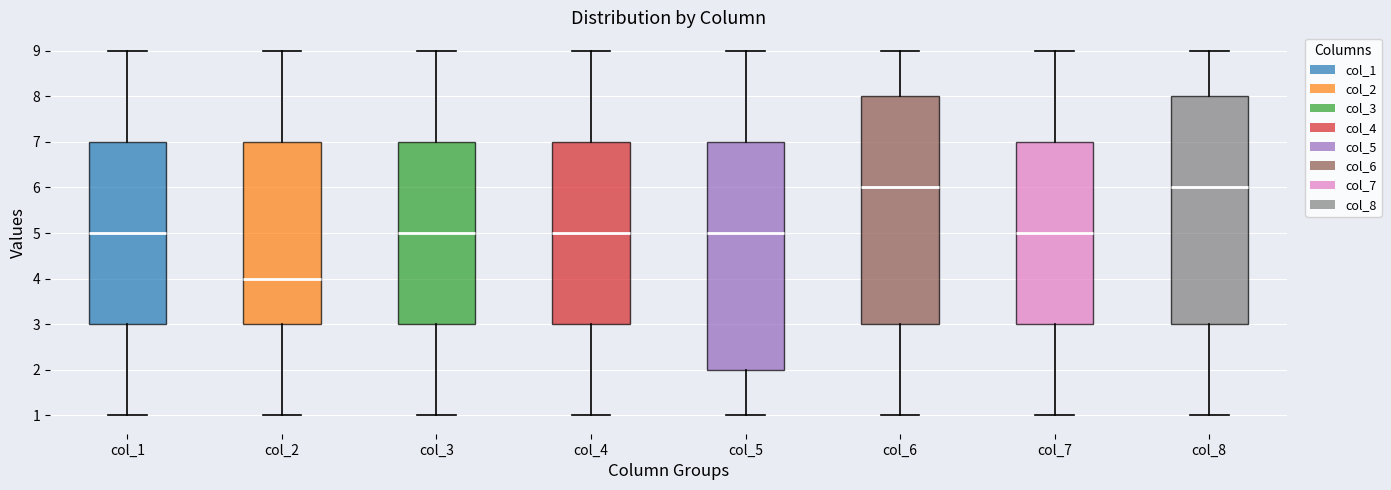

Reading left to right, transcribe this box plot: for each box, give where its median line is, the range the box spans, and where its two whiskers end, as read against the y-axis. The values are not printed on the chart, so give them approximately, as read against the axis.

col_1: median 5, box 3 to 7, whiskers 1 to 9
col_2: median 4, box 3 to 7, whiskers 1 to 9
col_3: median 5, box 3 to 7, whiskers 1 to 9
col_4: median 5, box 3 to 7, whiskers 1 to 9
col_5: median 5, box 2 to 7, whiskers 1 to 9
col_6: median 6, box 3 to 8, whiskers 1 to 9
col_7: median 5, box 3 to 7, whiskers 1 to 9
col_8: median 6, box 3 to 8, whiskers 1 to 9